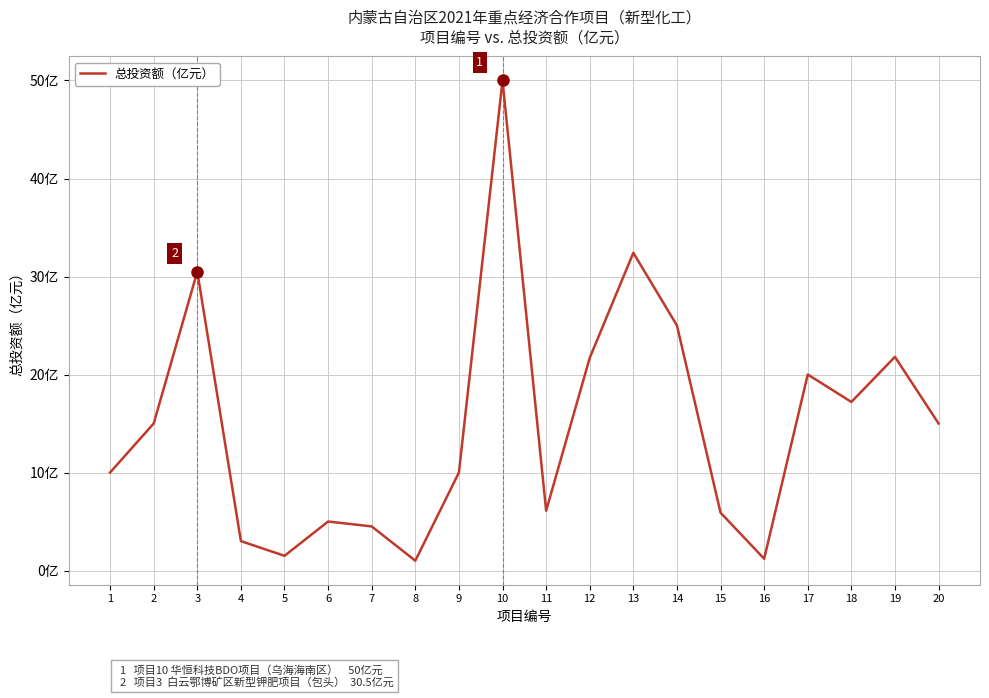

At which label is the value closest to 25?

14